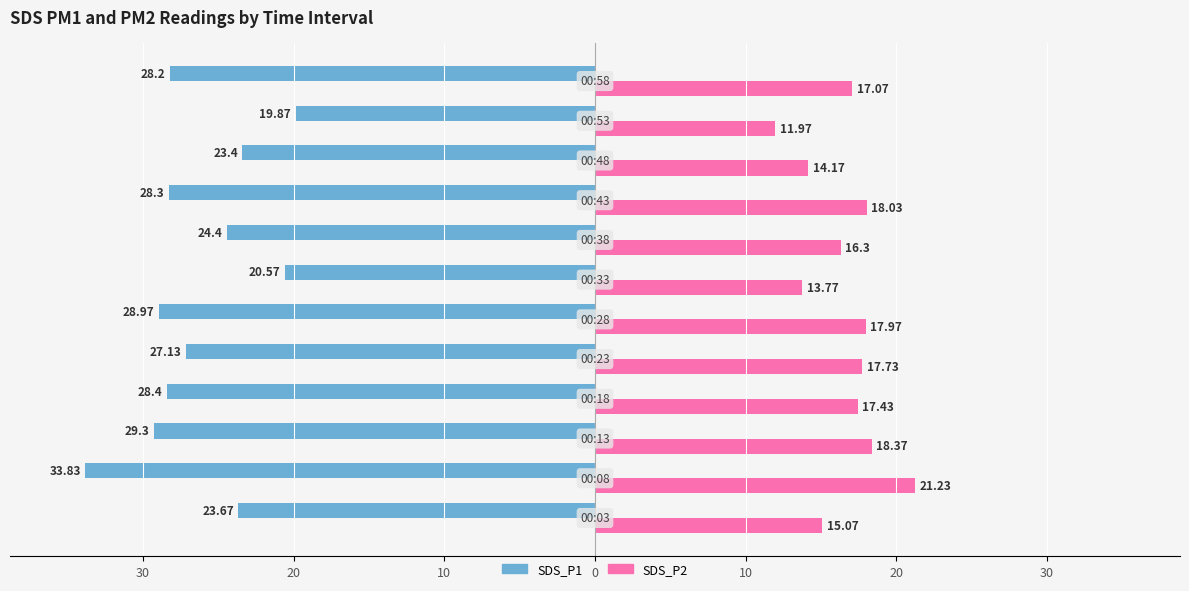

Reading left to right, what are all the values shown in this chart?

SDS_P1: -23.7	-33.8	-29.3	-28.4	-27.1	-29.0	-20.6	-24.4	-28.3	-23.4	-19.9	-28.2
SDS_P2: 15.1	21.2	18.4	17.4	17.7	18.0	13.8	16.3	18.0	14.2	12.0	17.1